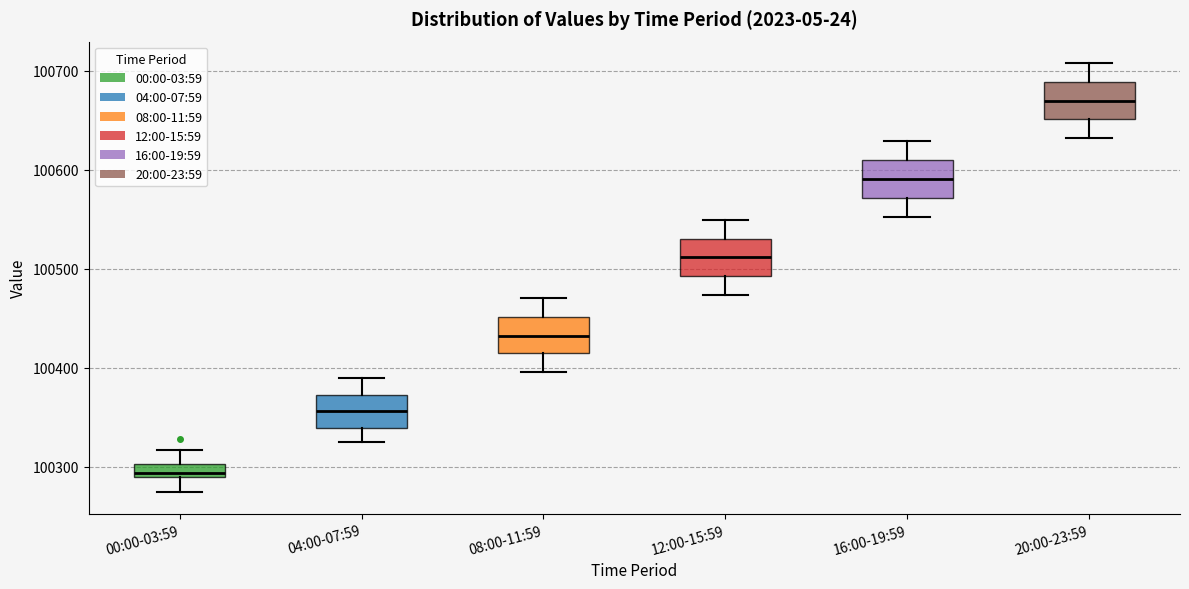

Which box has the highest median line?

20:00-23:59